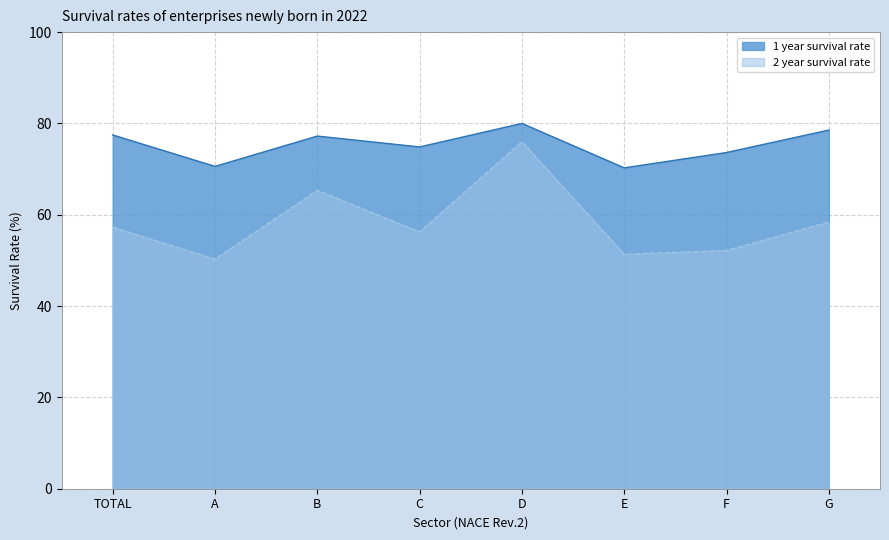

How many values in the 1 year survival rate series exceed 77?

4